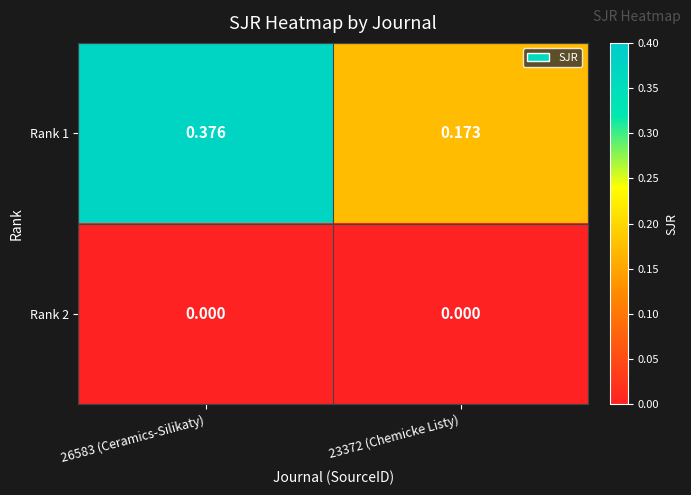

Reading left to right, list all the values displayed in this chart.

Rank 1: 26583 (Ceramics-Silikaty)=0.4	23372 (Chemicke Listy)=0.2
Rank 2: 26583 (Ceramics-Silikaty)=0.0	23372 (Chemicke Listy)=0.0